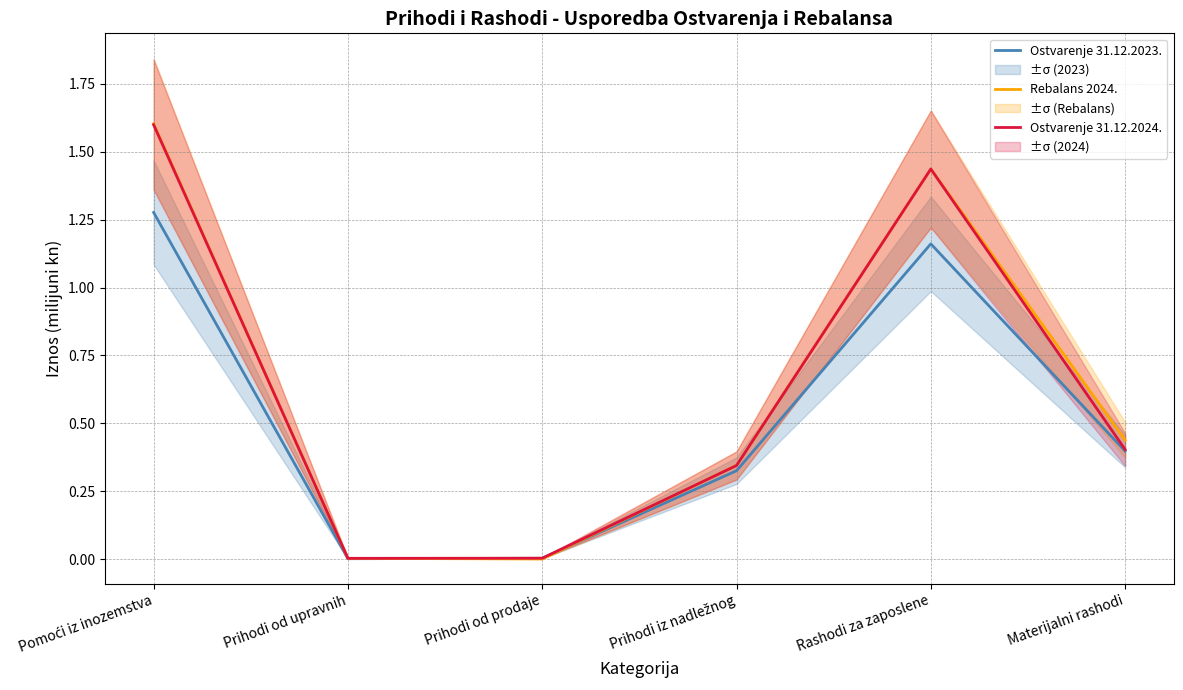

What is the difference between the Ostvarenje 31.12.2024. values at Prihodi od prodaje and Materijalni rashodi?

0.4